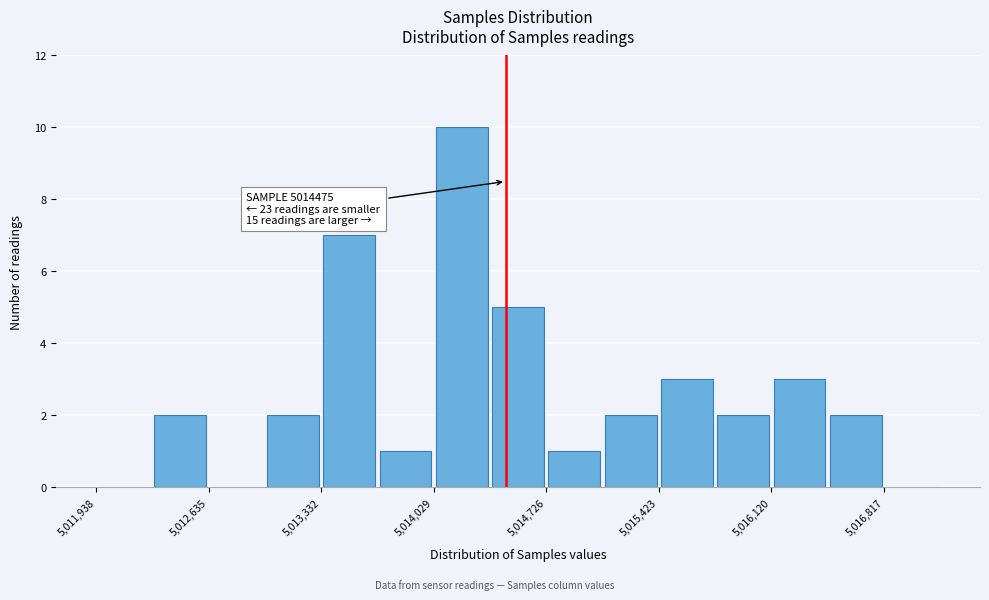

Read against the x-axis, roughly where is the centre of the tallest bar?

5014200